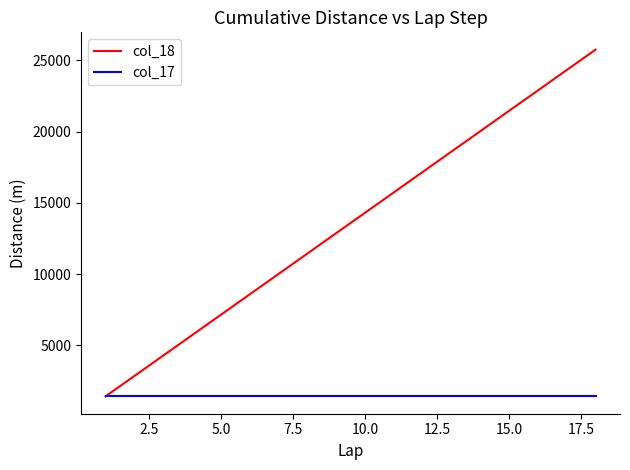

Which series has the widest spread of values?

col_18